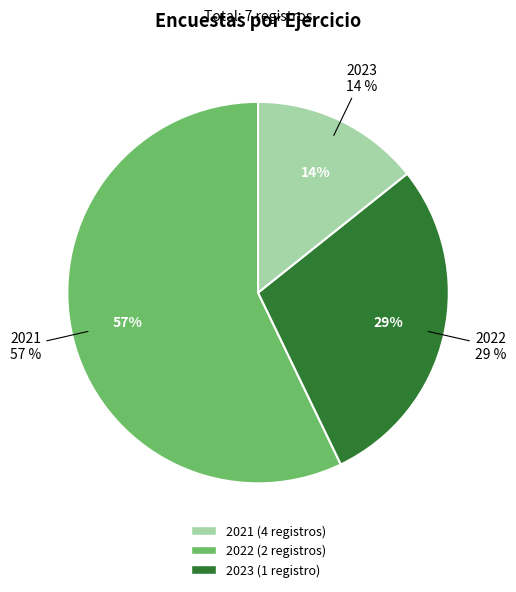

Is 2022 the majority of the pie?

No